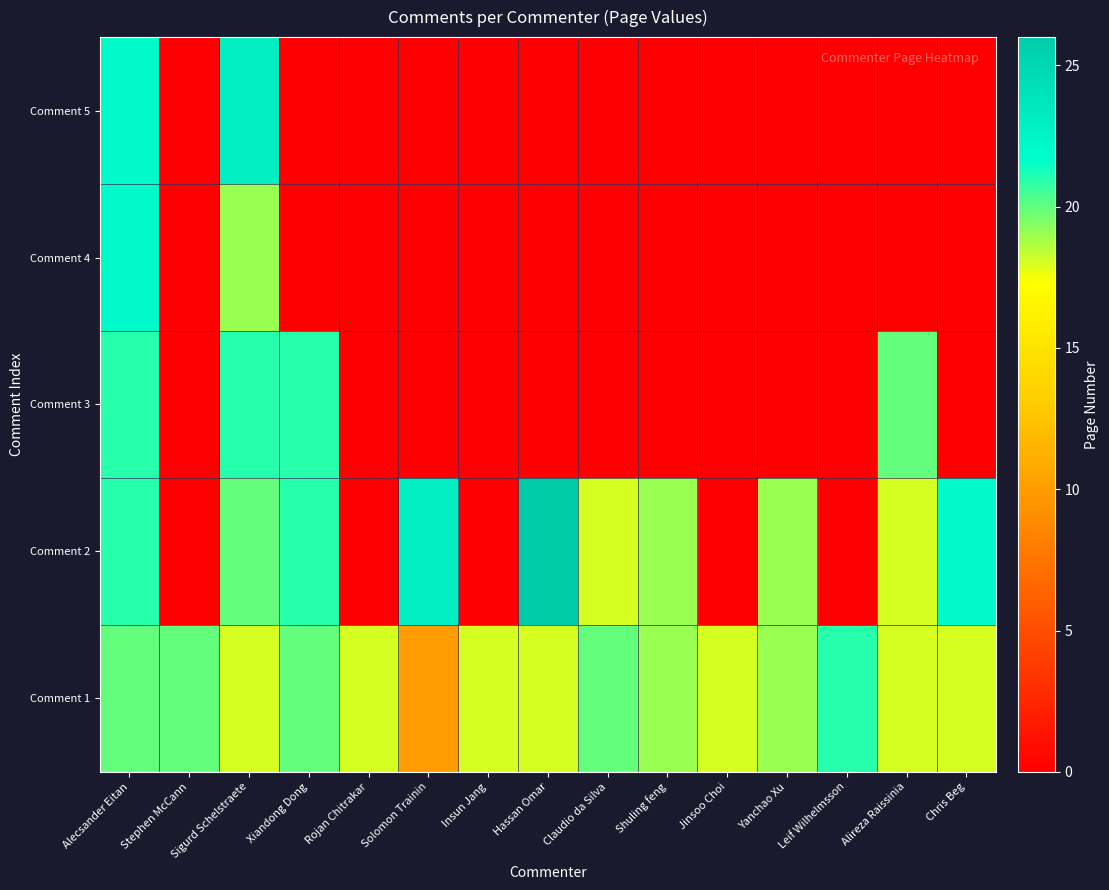

Reading left to right, list all the values displayed in this chart.

Comment 1: Alecsander Eitan=20	Stephen McCann=20	Sigurd Schelstraete=18	Xiandong Dong=20	Rojan Chitrakar=18	Solomon Trainin=10	Insun Jang=18	Hassan Omar=18	Claudio da Silva=20	Shuling feng=19	Jinsoo Choi=18	Yanchao Xu=19	Leif Wilhelmsson=21	Alireza Raissinia=18	Chris Beg=18
Comment 2: Alecsander Eitan=21	Stephen McCann=0	Sigurd Schelstraete=20	Xiandong Dong=21	Rojan Chitrakar=0	Solomon Trainin=23	Insun Jang=0	Hassan Omar=26	Claudio da Silva=18	Shuling feng=19	Jinsoo Choi=0	Yanchao Xu=19	Leif Wilhelmsson=0	Alireza Raissinia=18	Chris Beg=22
Comment 3: Alecsander Eitan=21	Stephen McCann=0	Sigurd Schelstraete=21	Xiandong Dong=21	Rojan Chitrakar=0	Solomon Trainin=0	Insun Jang=0	Hassan Omar=0	Claudio da Silva=0	Shuling feng=0	Jinsoo Choi=0	Yanchao Xu=0	Leif Wilhelmsson=0	Alireza Raissinia=20	Chris Beg=0
Comment 4: Alecsander Eitan=22	Stephen McCann=0	Sigurd Schelstraete=19	Xiandong Dong=0	Rojan Chitrakar=0	Solomon Trainin=0	Insun Jang=0	Hassan Omar=0	Claudio da Silva=0	Shuling feng=0	Jinsoo Choi=0	Yanchao Xu=0	Leif Wilhelmsson=0	Alireza Raissinia=0	Chris Beg=0
Comment 5: Alecsander Eitan=22	Stephen McCann=0	Sigurd Schelstraete=23	Xiandong Dong=0	Rojan Chitrakar=0	Solomon Trainin=0	Insun Jang=0	Hassan Omar=0	Claudio da Silva=0	Shuling feng=0	Jinsoo Choi=0	Yanchao Xu=0	Leif Wilhelmsson=0	Alireza Raissinia=0	Chris Beg=0